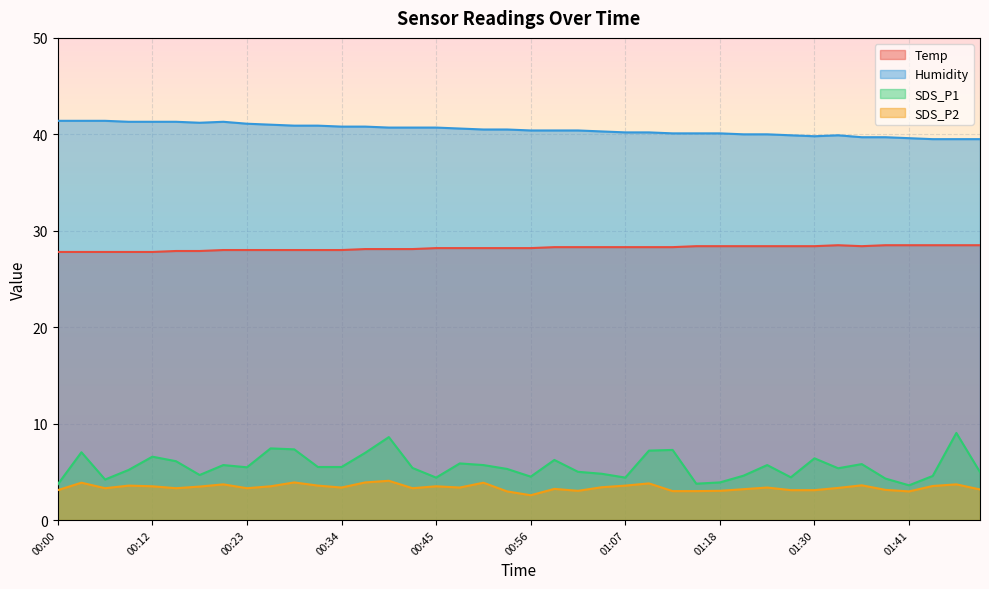

Which label corresponds to the largest value in the chart?

00:00